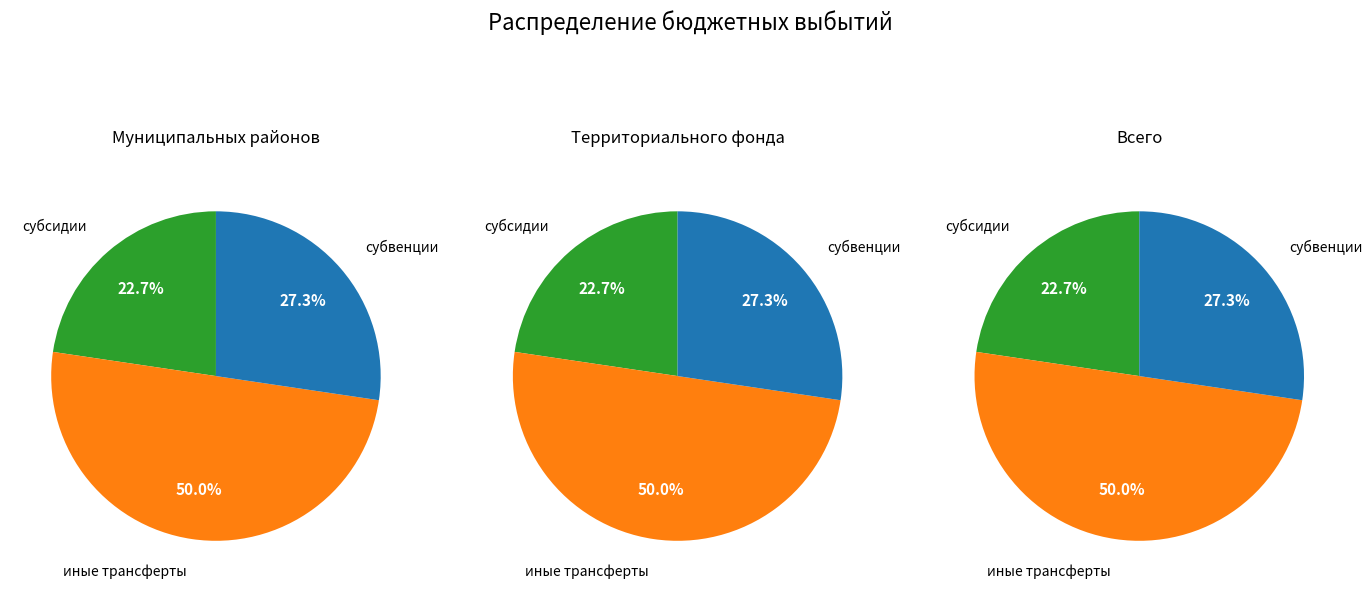

Is there any slice that represents more than half of the pie?

No